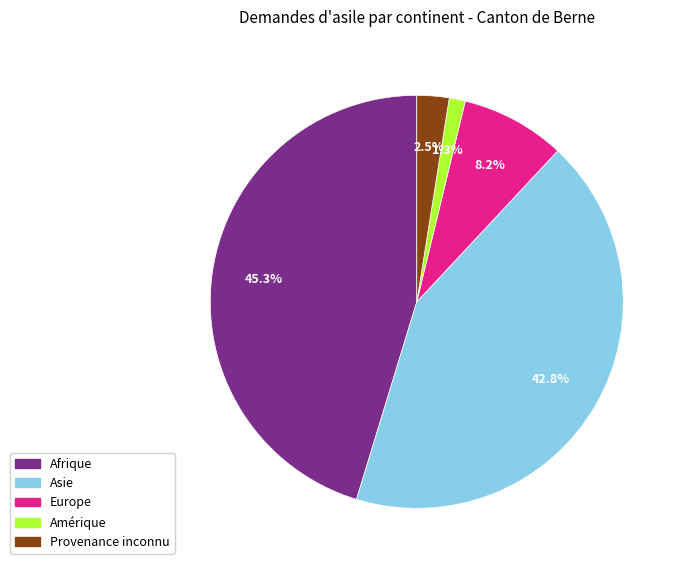

Does any single category account for the majority?

No